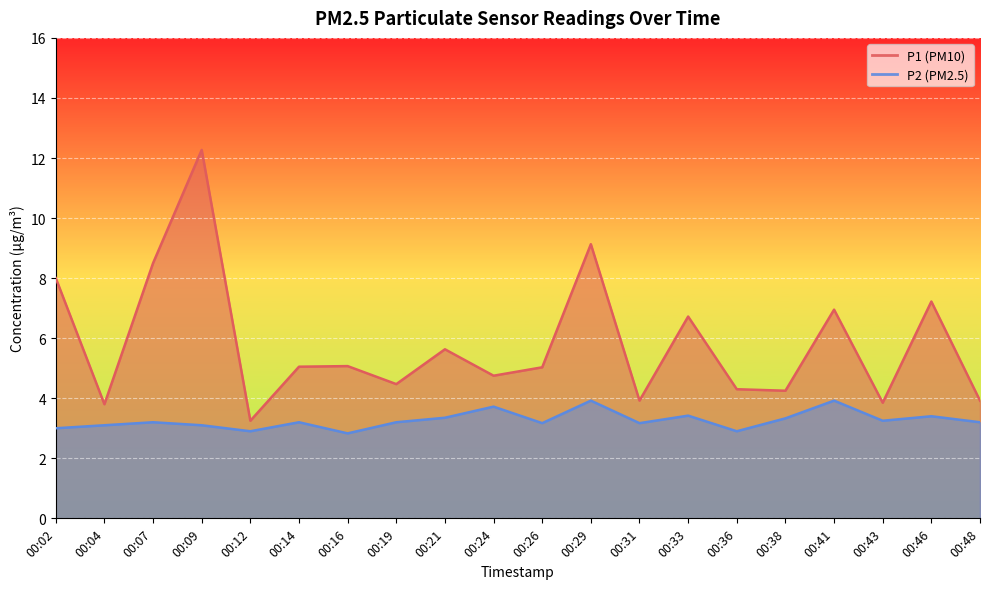

Rank the series by their average value, from lowest to highest.

P2, P1